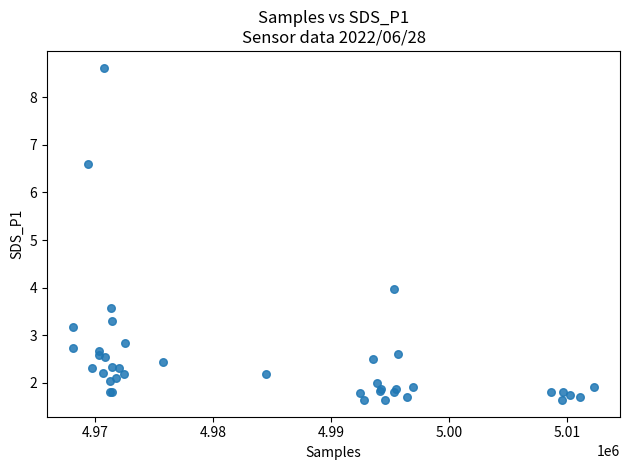

What Y value in the scatter plot is closest to 5?

4.0